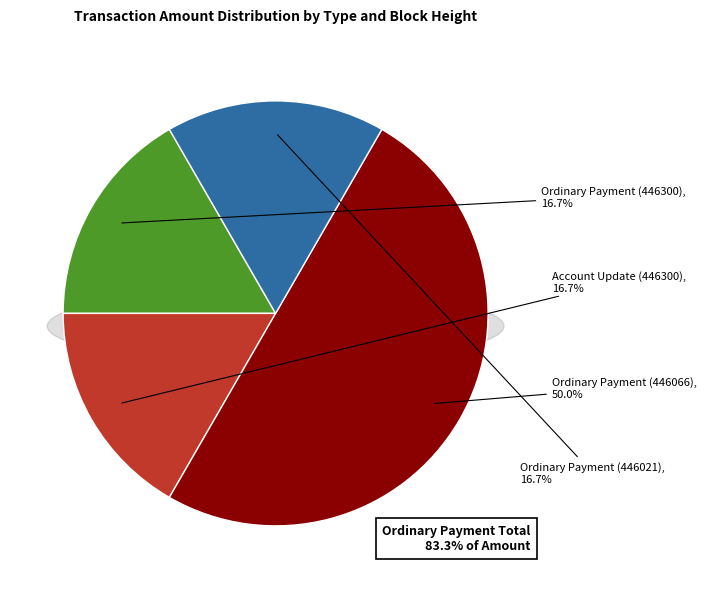

What percentage is the Ordinary Payment (446300) slice, to the nearest percent?

17%